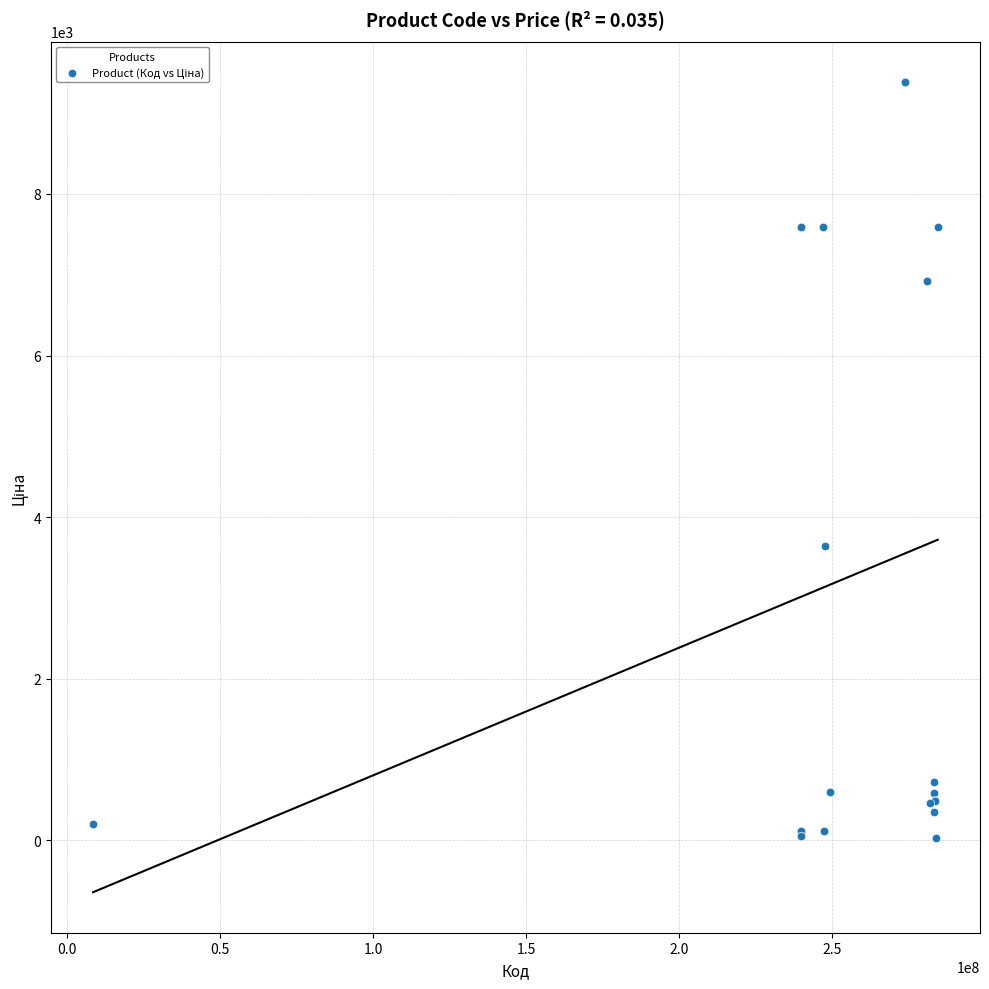

What Y value in the scatter plot is closest to 4708?

3646.5